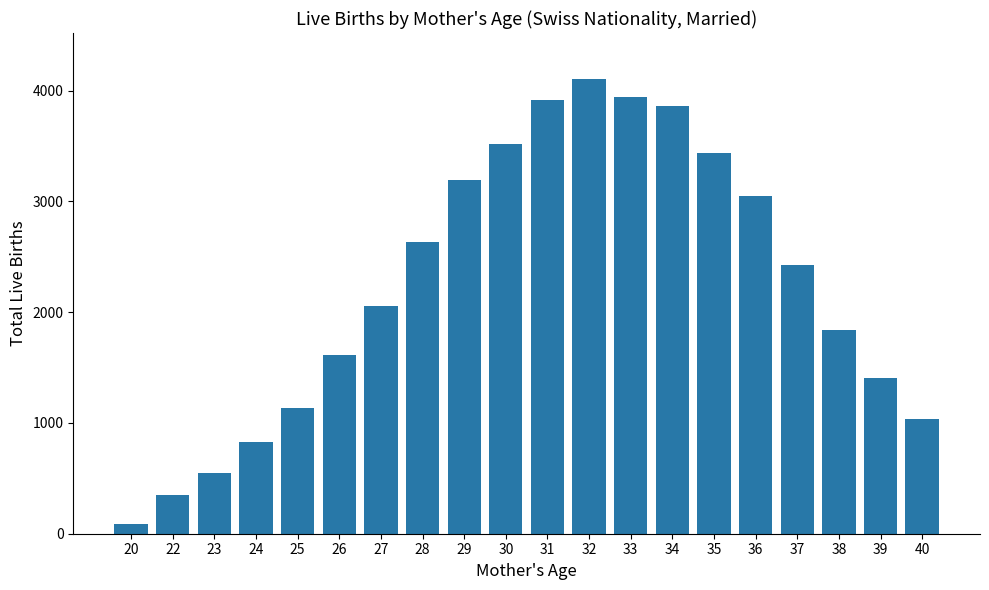

Approximately how many times larger is the value at 38 compared to 36?

0.6